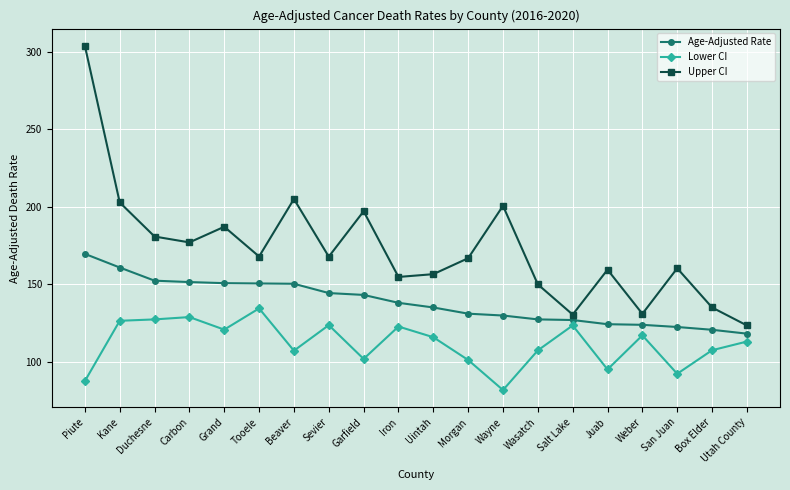

Between Garfield and Uintah, which series saw the biggest shift?

Upper CI